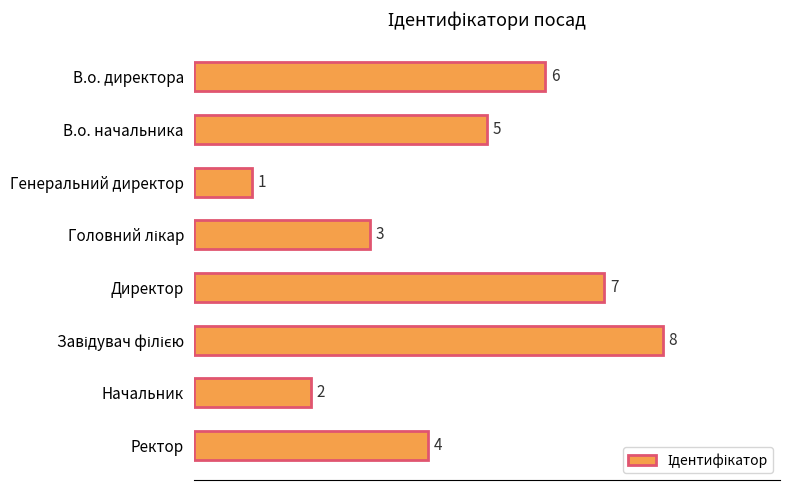

True or false: the data shows 6 at В.о. директора.

True